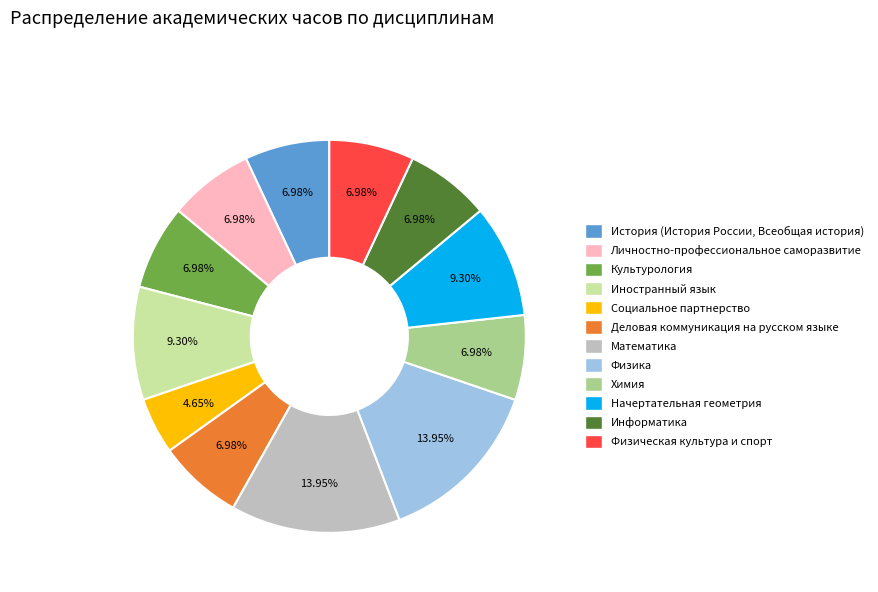

To the nearest percent, what is the difference between the Информатика and Начертательная геометрия slice percentages?

2%